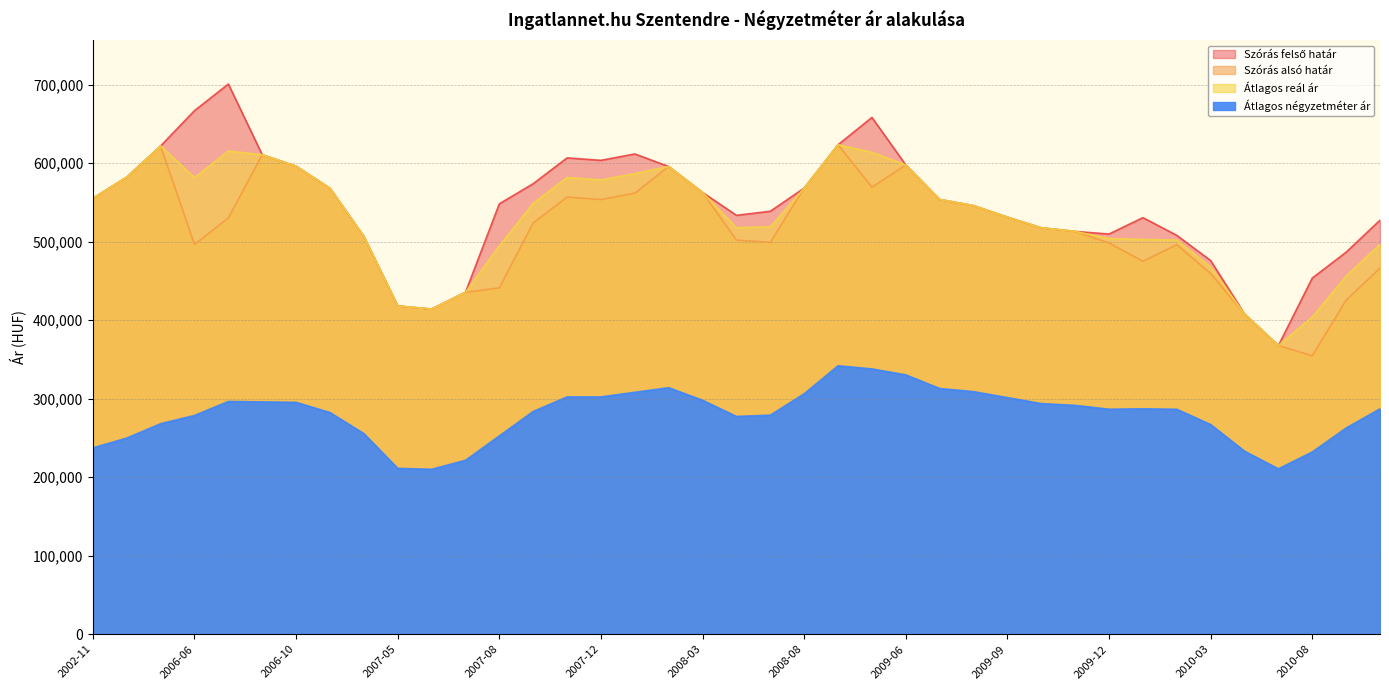

What is the value of the Szórás alsó határ point at the 16th from the left?

553809